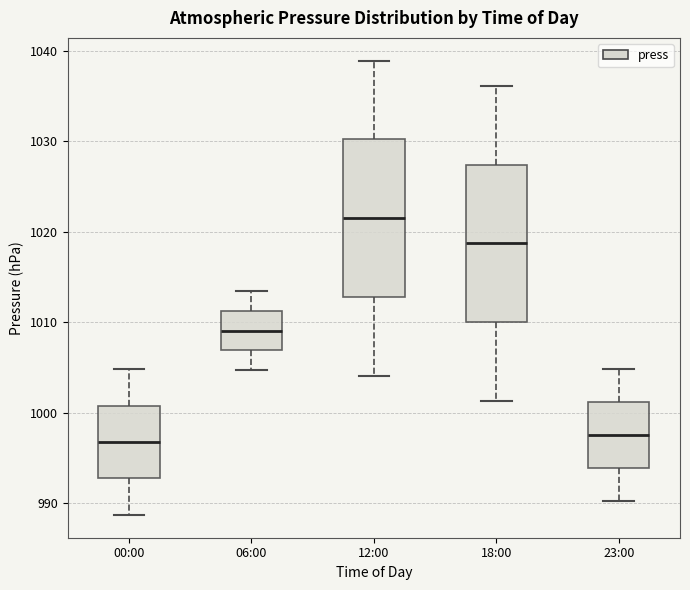

Reading left to right, read every box against the y-axis: the position of its median line, the range the box covers, and the ends of its whiskers. The values are not printed on the chart, so give them approximately, as read against the axis.

00:00: median 997, box 993 to 1001, whiskers 989 to 1005
06:00: median 1009, box 1007 to 1011, whiskers 1005 to 1013
12:00: median 1022, box 1013 to 1030, whiskers 1004 to 1039
18:00: median 1019, box 1010 to 1027, whiskers 1001 to 1036
23:00: median 998, box 994 to 1001, whiskers 990 to 1005